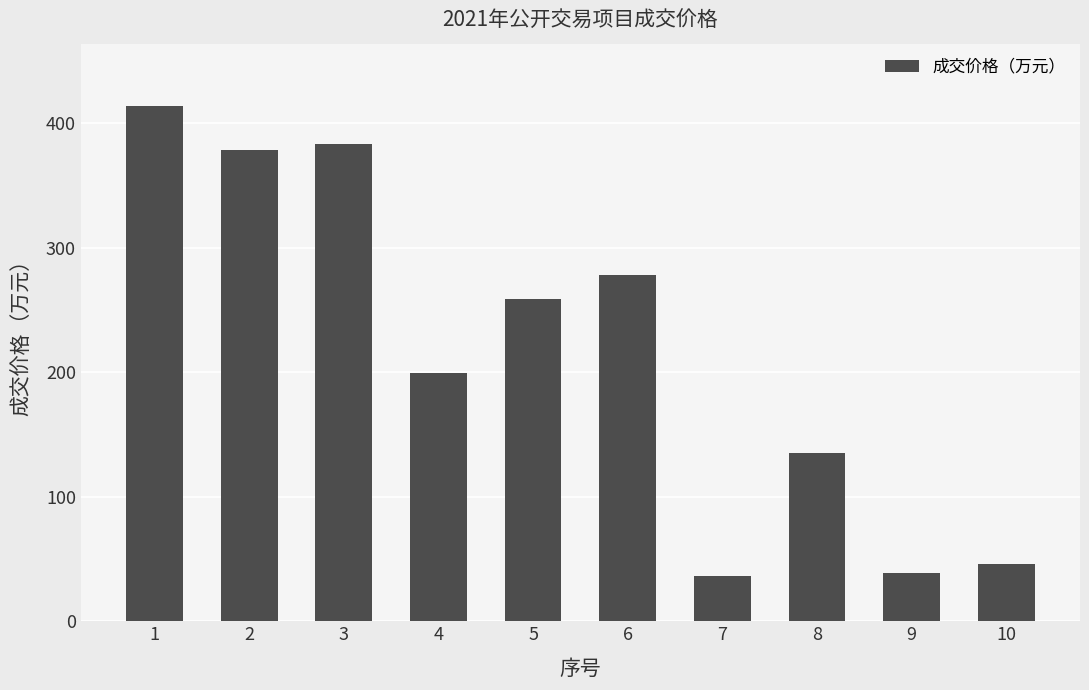

Which label corresponds to the largest value in the chart?

1